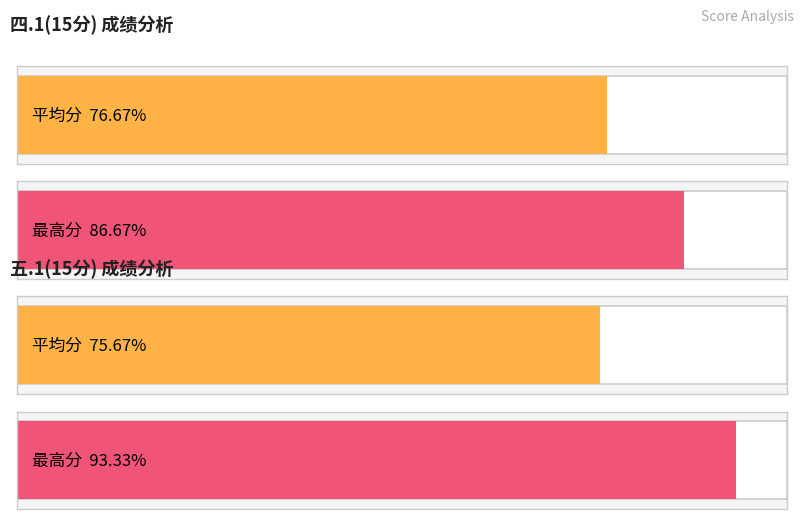

Are the bars horizontal?

Yes